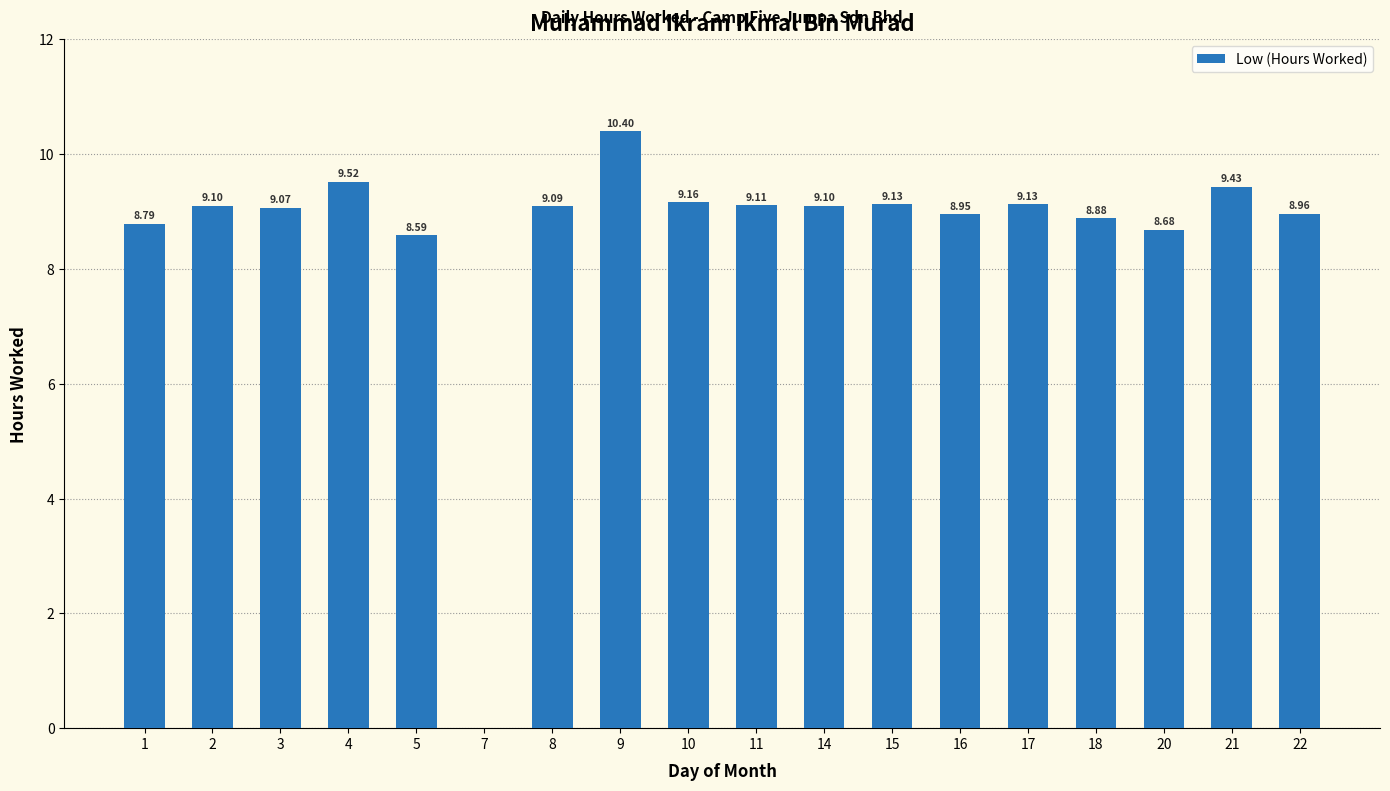

Count the number of data series in this chart.

1